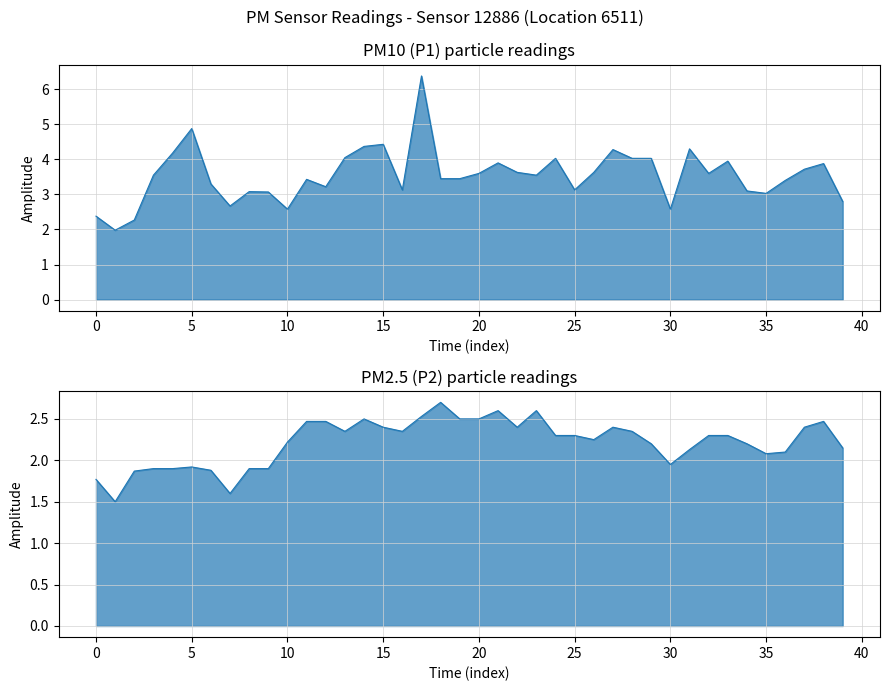

Between 23 and 21, which is larger?

21